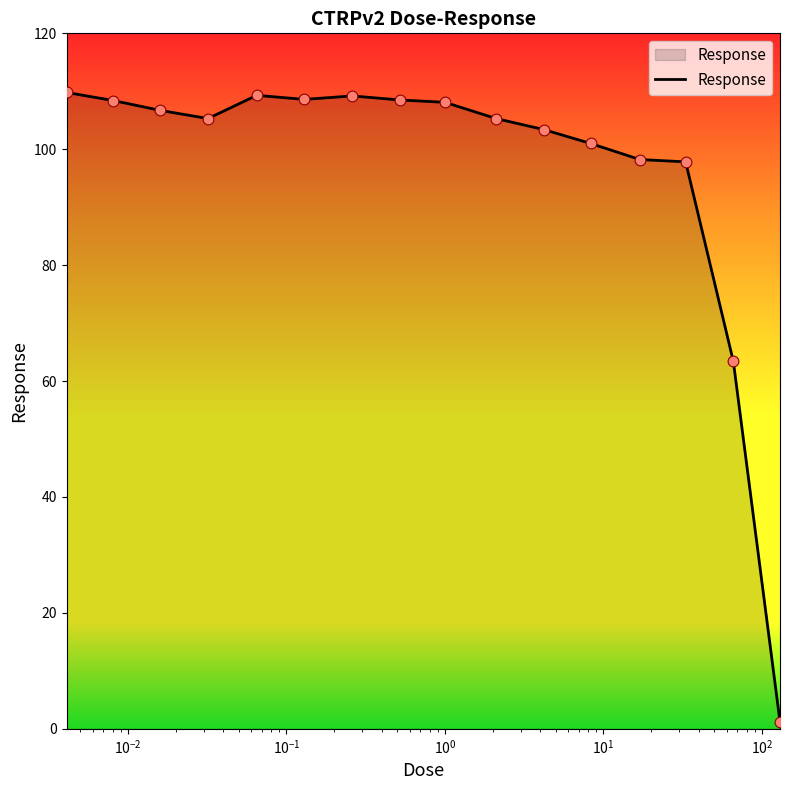

What is the greatest value displayed?

109.8